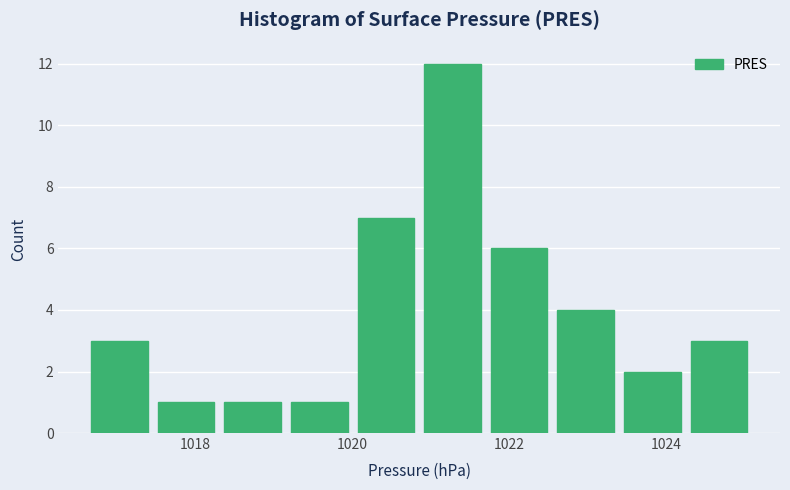

Reading left to right, transcribe this chart: for each bar, give the range it covers on the x-axis and its height. Neither the bar edges nor the heights are printed on the chart, so give them approximately, as read against the axes.

1016.6 to 1017.4: 3
1017.4 to 1018.4: 1
1018.4 to 1019.2: 1
1019.2 to 1020.0: 1
1020.0 to 1020.8: 7
1020.8 to 1021.8: 12
1021.8 to 1022.6: 6
1022.6 to 1023.4: 4
1023.4 to 1024.2: 2
1024.2 to 1025.0: 3